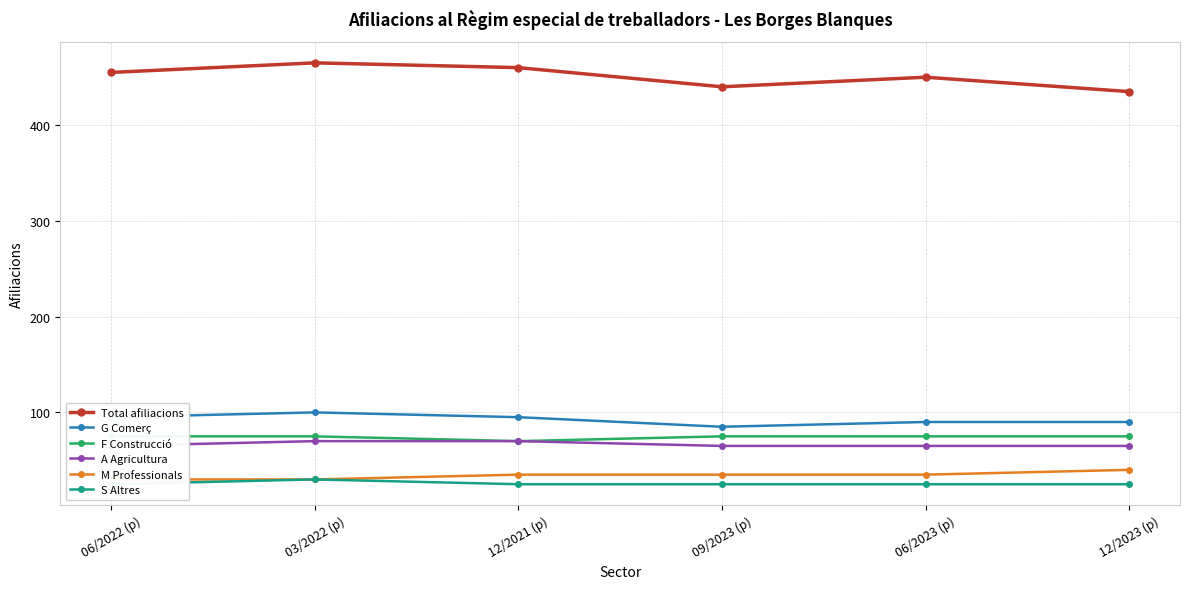

Rank the series by their maximum value, from highest to lowest.

Total afiliacions, G Comerç, F Construcció, A Agricultura, M Professionals, S Altres